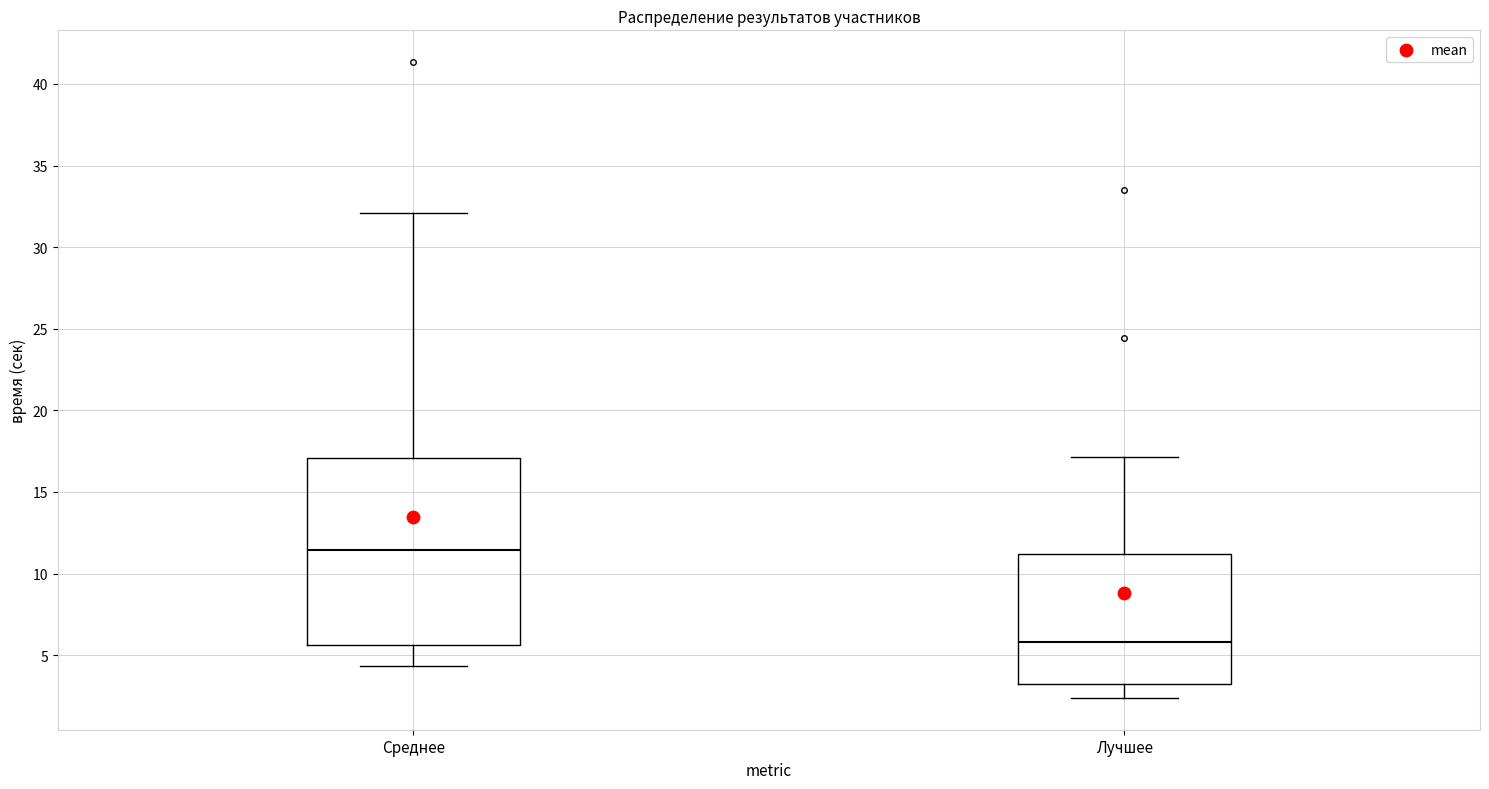

Reading left to right, transcribe this box plot: for each box, give where its median line is, the range the box spans, and where its two whiskers end, as read against the y-axis. The values are not printed on the chart, so give them approximately, as read against the axis.

Среднее: median 11.5, box 5.5 to 17.0, whiskers 4.5 to 32.0
Лучшее: median 6.0, box 3.0 to 11.0, whiskers 2.5 to 17.0